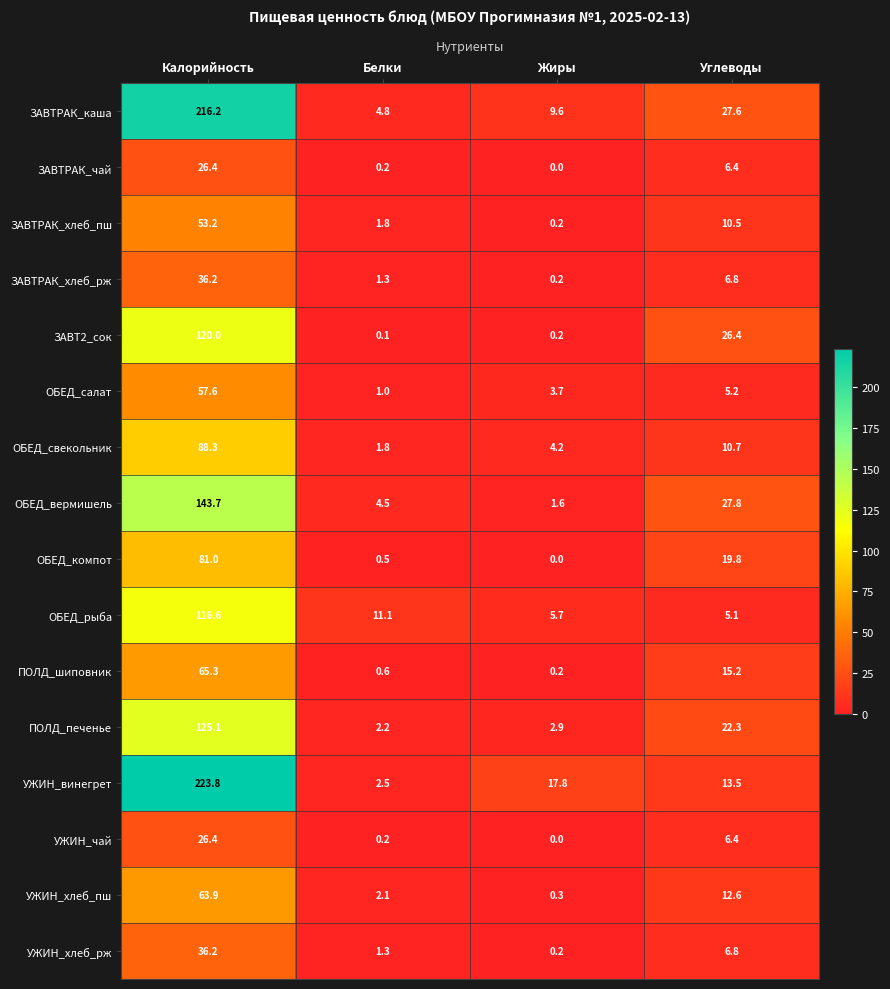

Which category has the highest value in the ОБЕД_компот series?

Калорийность